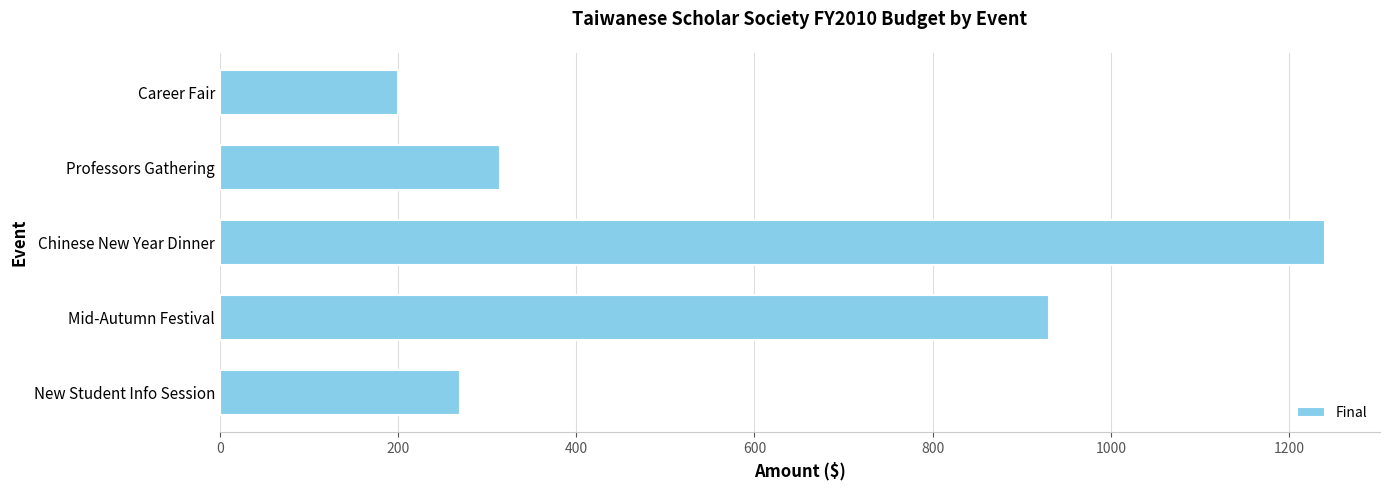

The value at New Student Info Session is 368. True or false?

False